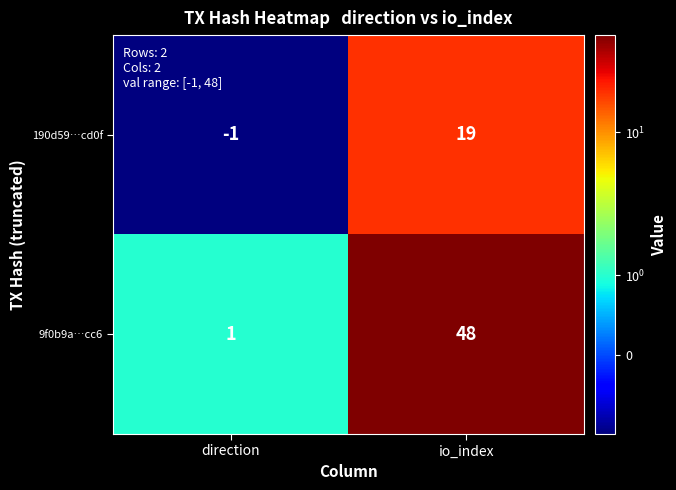

Rank the series at io_index from highest to lowest value.

9f0b9a…cc6, 190d59…cd0f